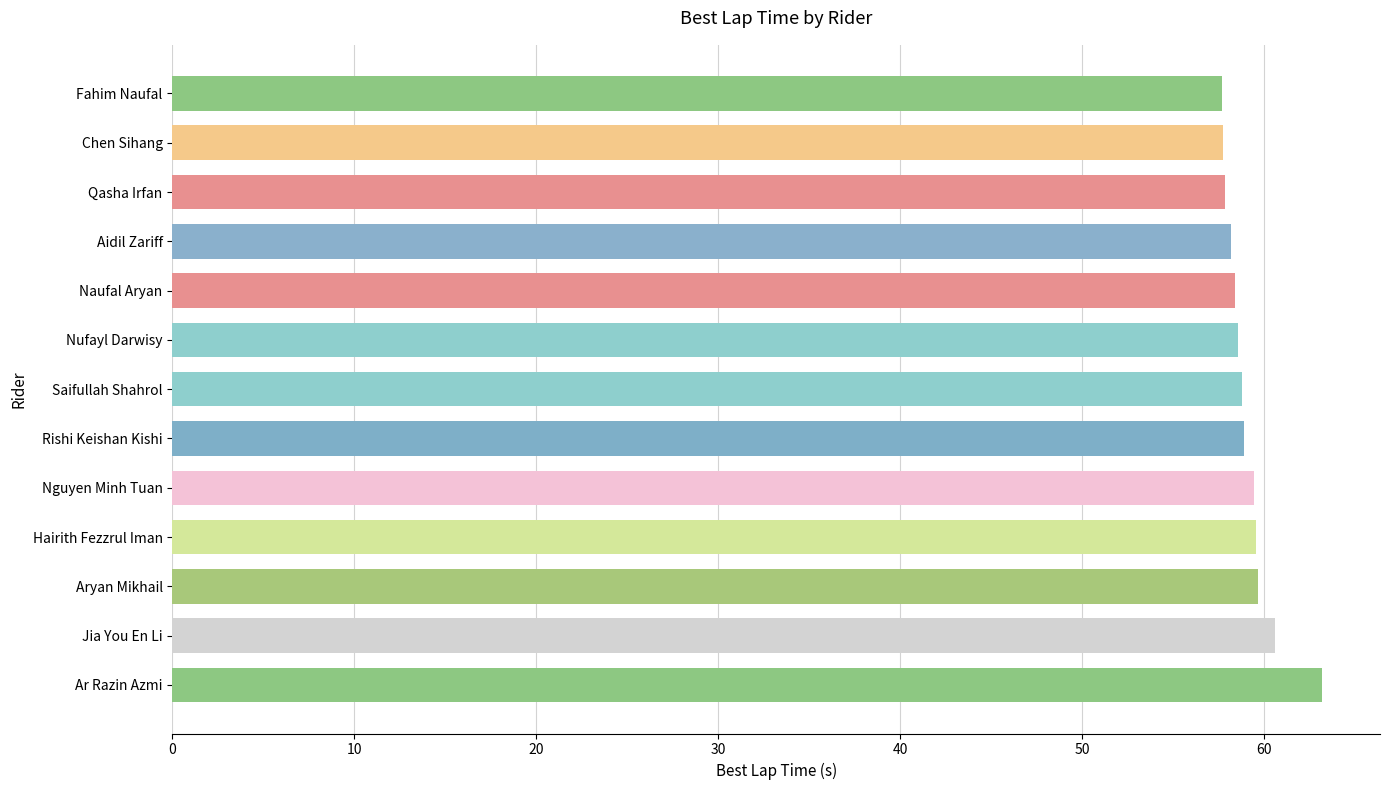

What is the maximum value shown in the chart?

63.2